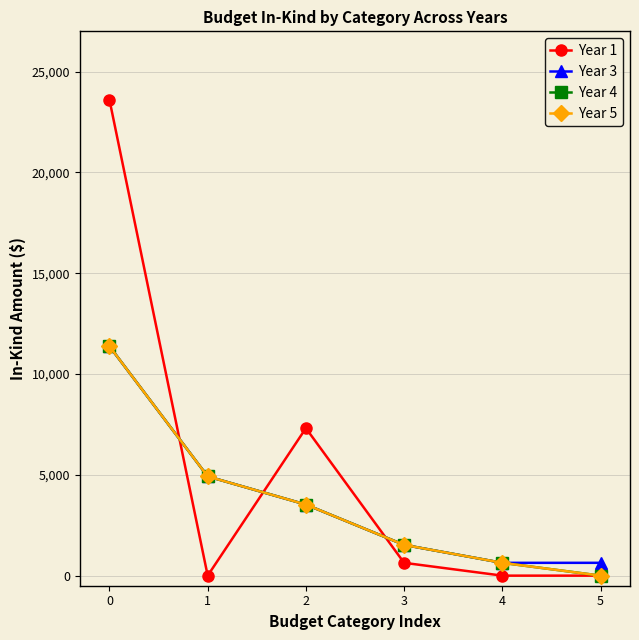

Does the chart display data point markers on the line(s)?

Yes